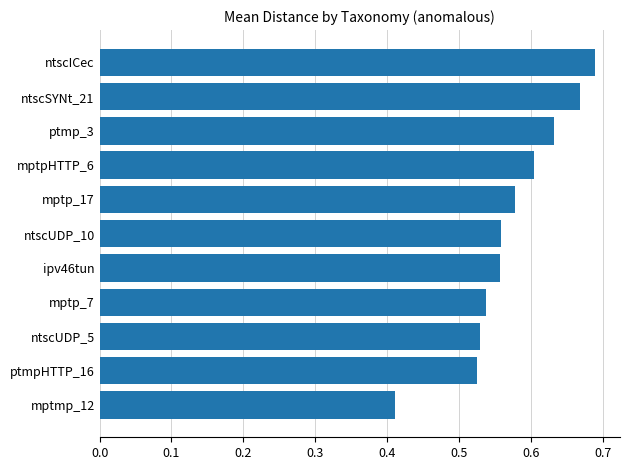

Where is the data nearest to the value 0?

mptmp_12